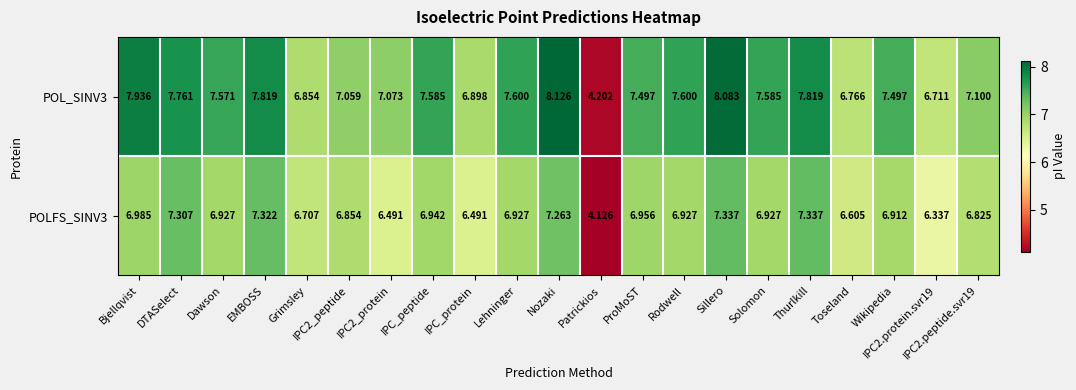

At which label does POL_SINV3 first exceed 7?

Bjellqvist